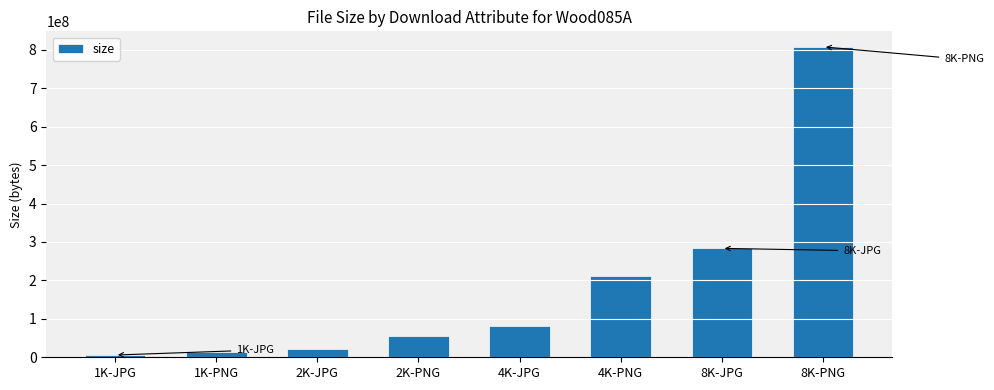

Approximately how many times larger is the value at 2K-PNG compared to 1K-PNG?

3.8